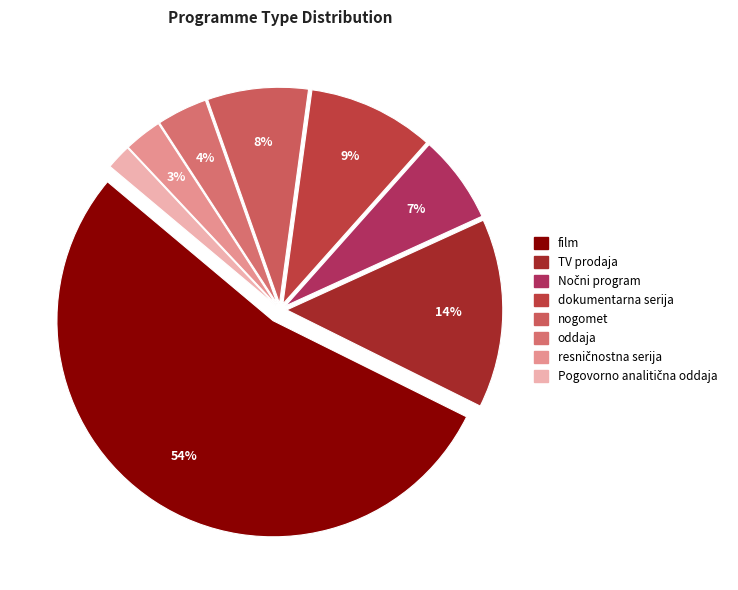

Which slice is the smallest?

Pogovorno analitična oddaja